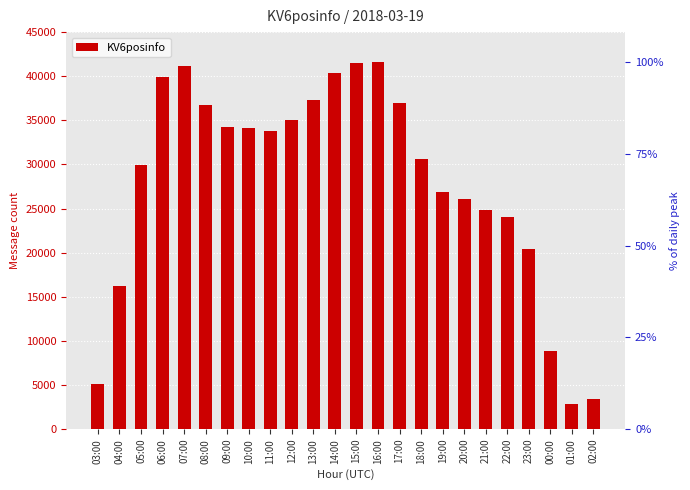

The chart shows a value of 15588 at 13:00. True or false?

False